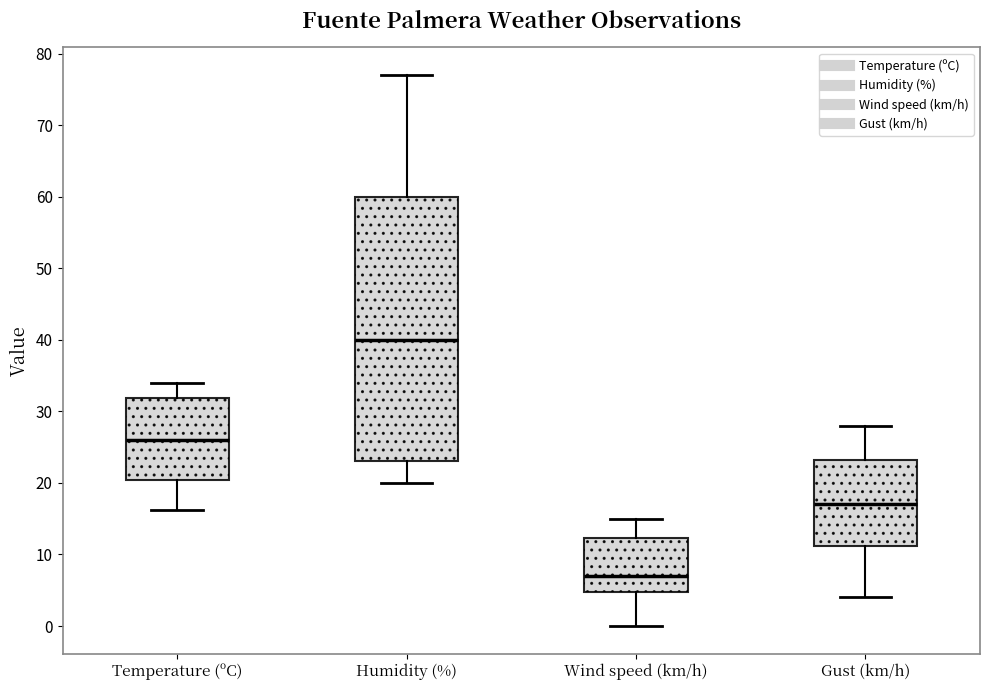

Reading left to right, read every box against the y-axis: the position of its median line, the range the box covers, and the ends of its whiskers. The values are not printed on the chart, so give them approximately, as read against the axis.

Temperature (ºC): median 26, box 20 to 32, whiskers 16 to 34
Humidity (%): median 40, box 23 to 60, whiskers 20 to 77
Wind speed (km/h): median 7, box 5 to 12, whiskers 0 to 15
Gust (km/h): median 17, box 11 to 23, whiskers 4 to 28